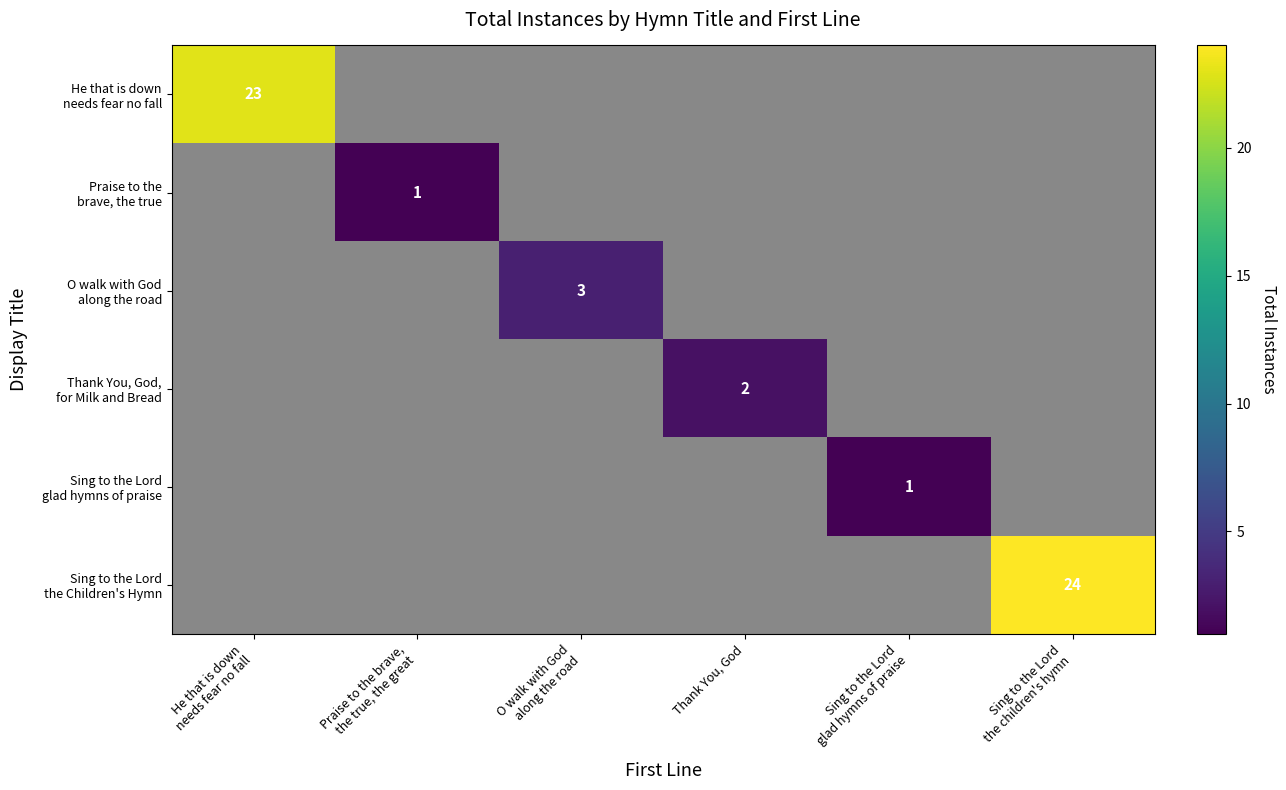

What is the total value across all series at He that is down
needs fear no fall?

23